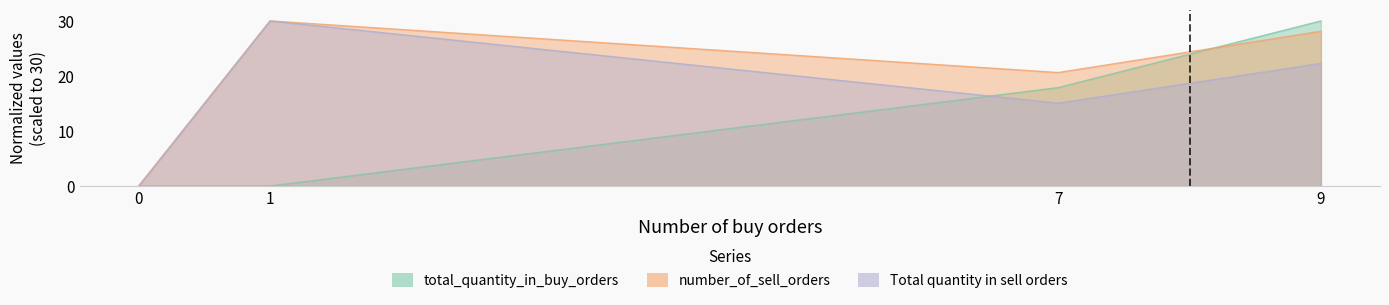

Rank the series by their maximum value, from lowest to highest.

total_quantity_in_buy_orders, number_of_sell_orders, Total quantity in sell orders